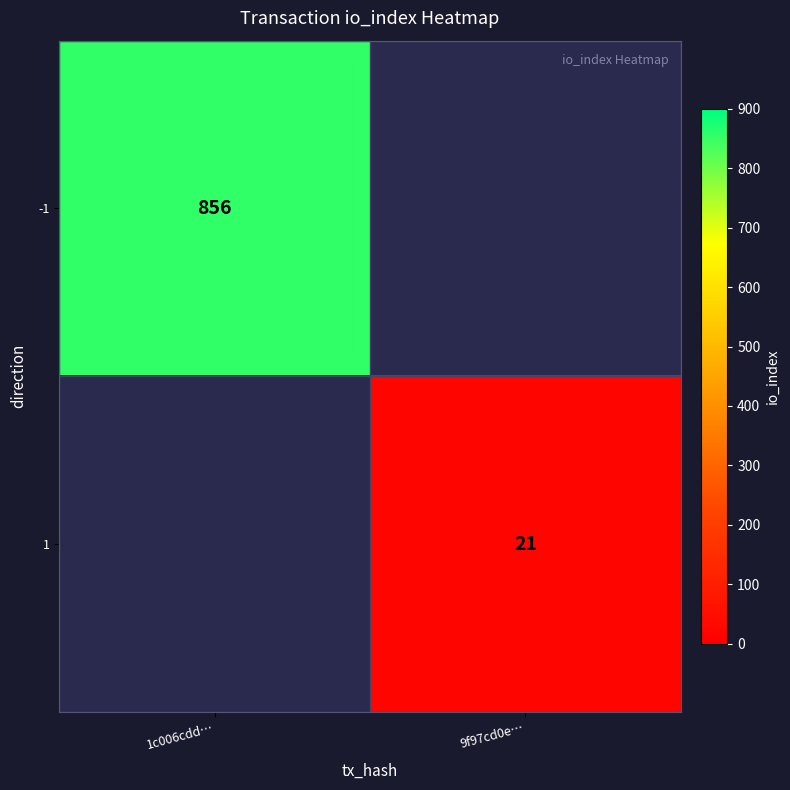

How many categories are shown in the chart?

2